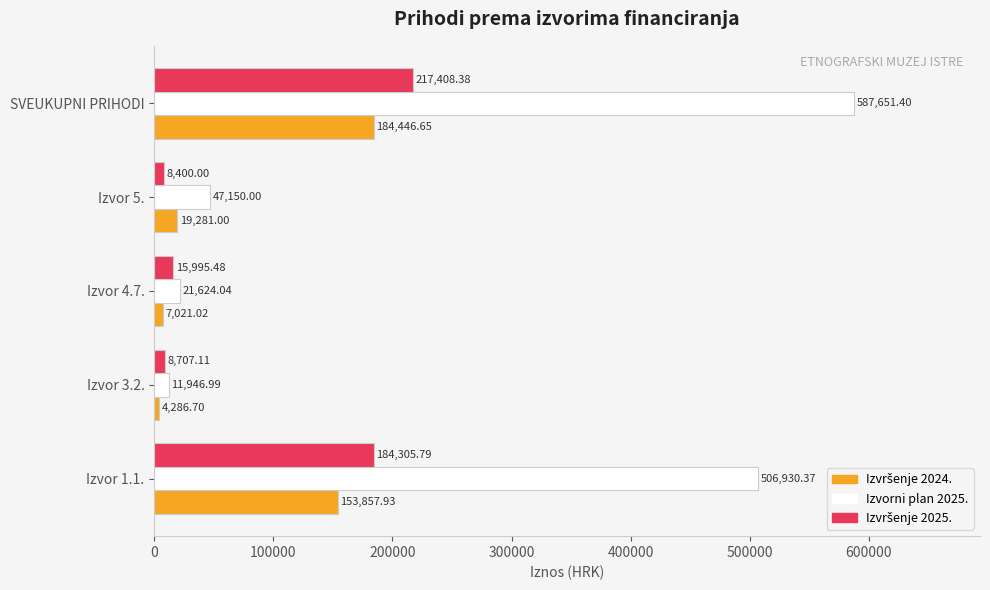

Which series has the largest total across all categories?

Izvorni plan 2025.